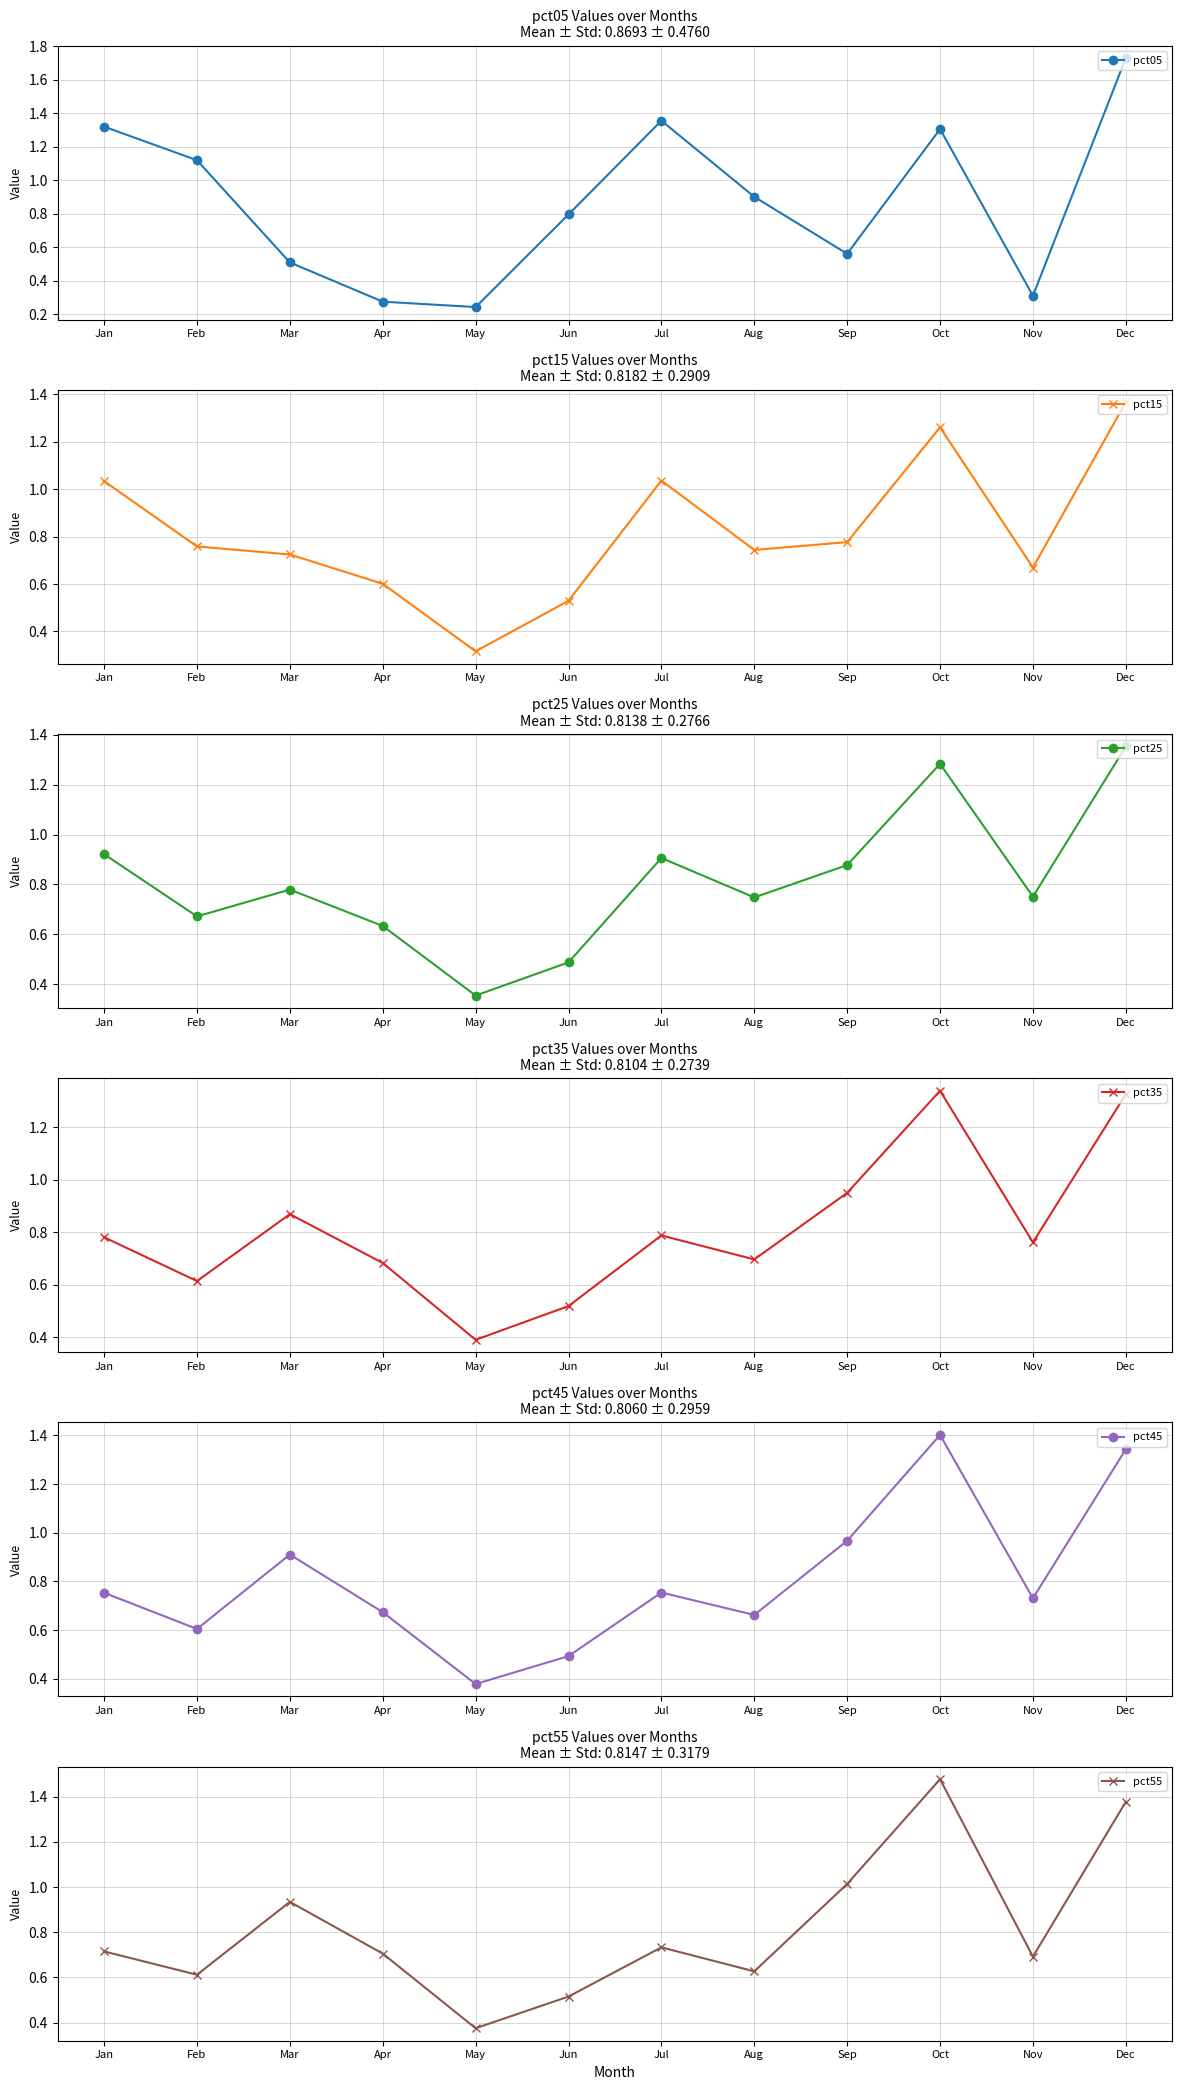

Count the number of data series in this chart.

6